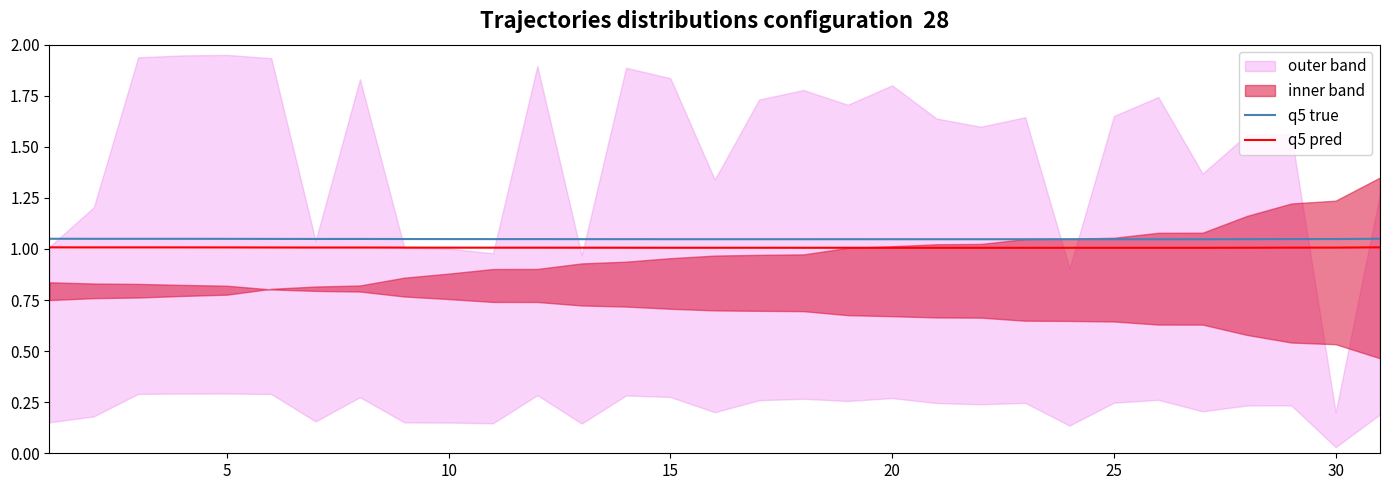

The value of q5 true at 10 is 0.5. True or false?

False